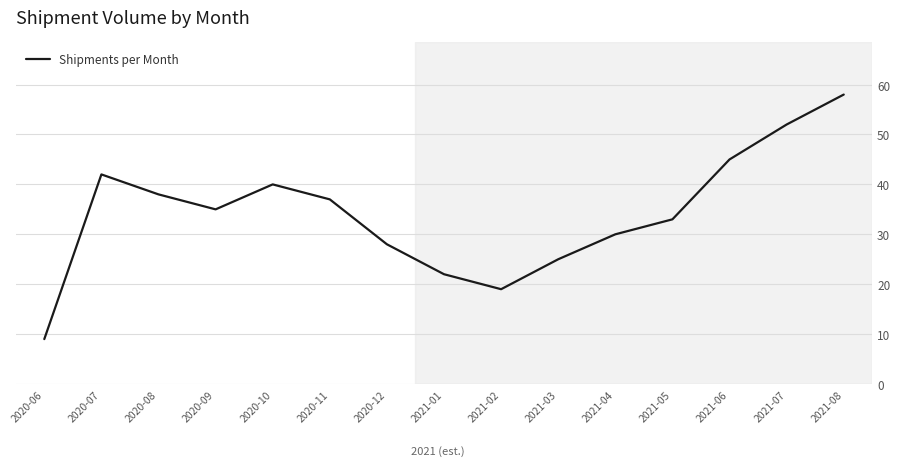

What is the change in value from 2021-02 to 2021-06?

+26